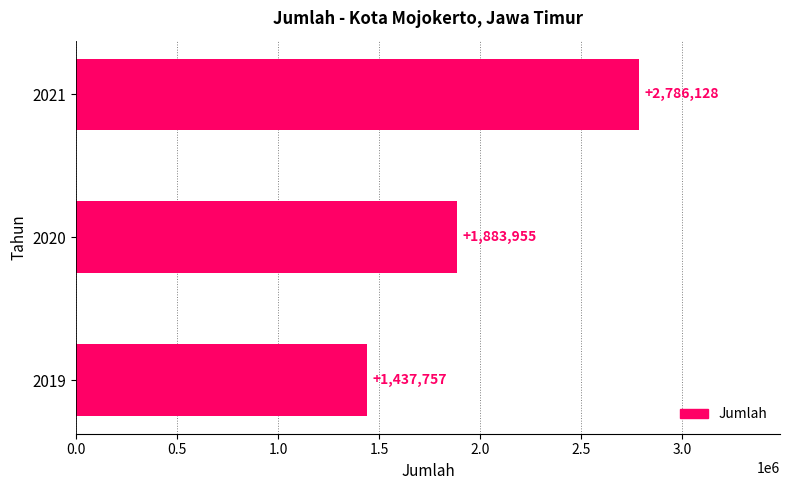

Rank the categories by value from highest to lowest.

2021, 2020, 2019